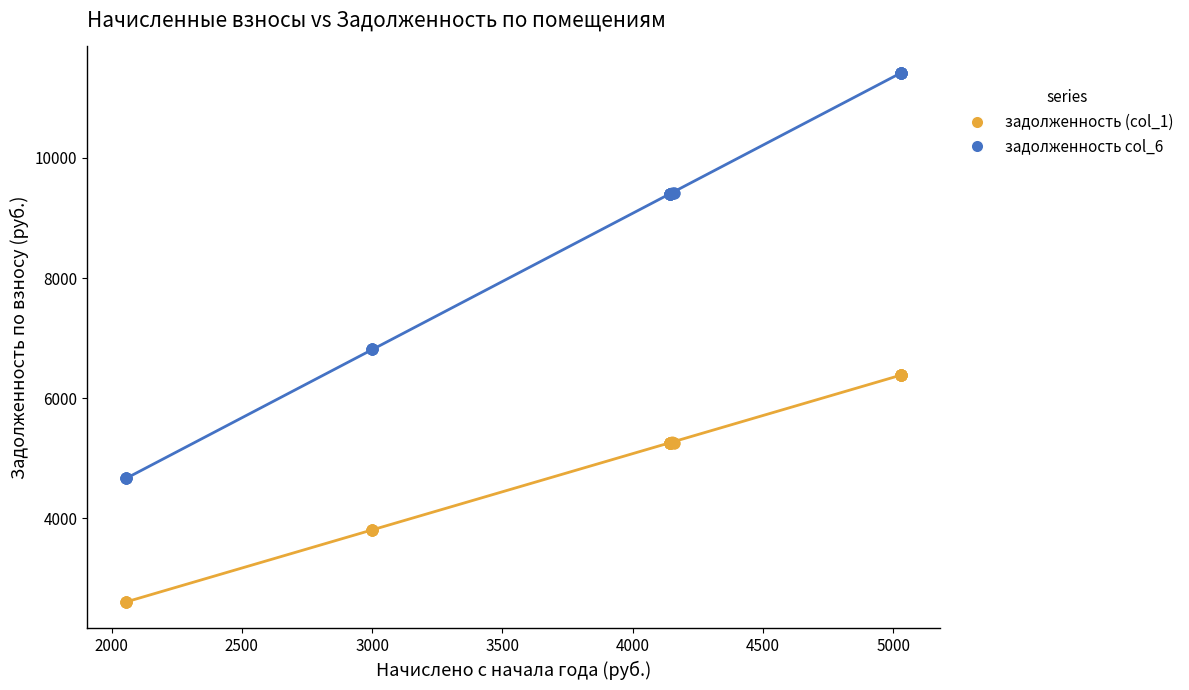

Which series has the widest spread of Y values?

задолженность col_6